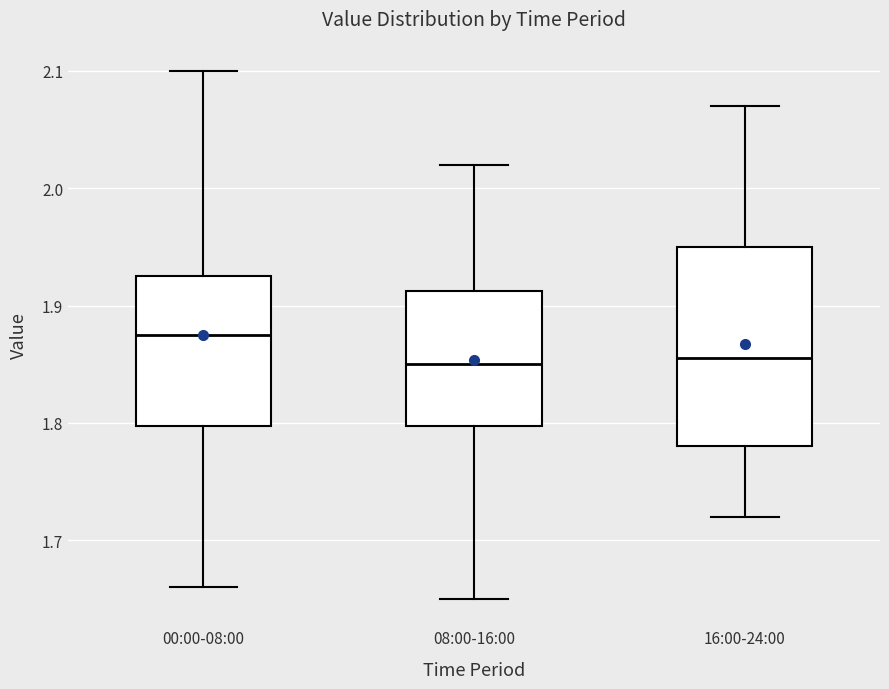

Which box is the tallest, from its lower edge to its upper edge?

16:00-24:00